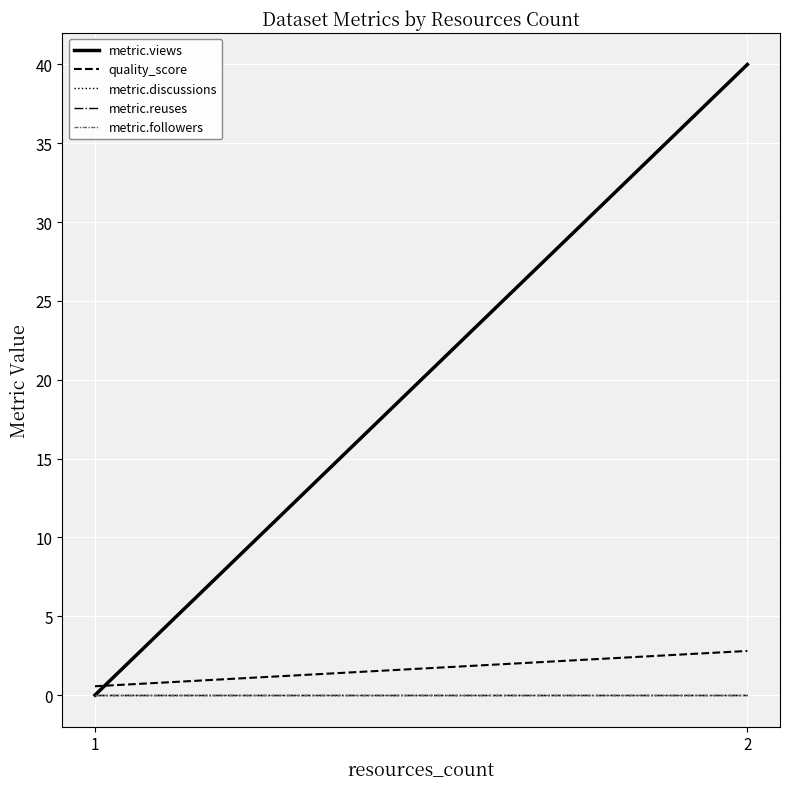

Rank the categories by metric.discussions value from highest to lowest.

1, 2